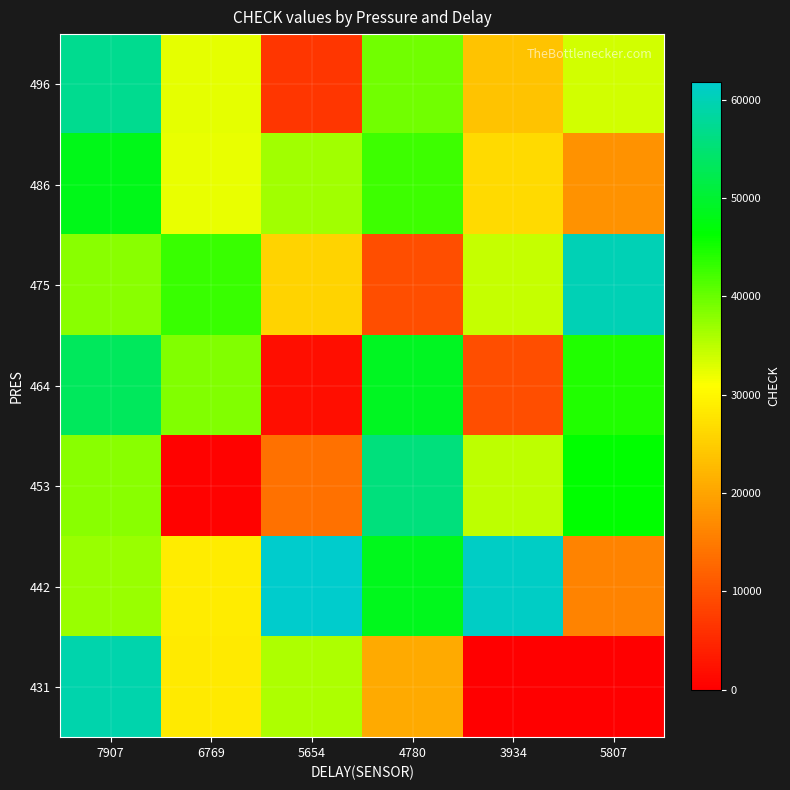

Which has a higher value, 5654 or 7907?

7907